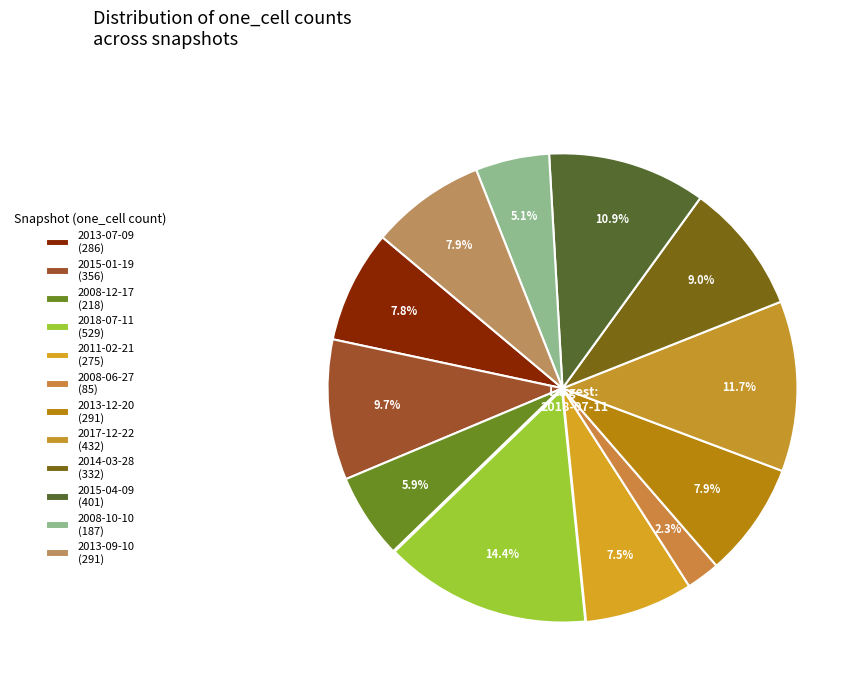

What percentage is NOT represented by 2018-07-11?

85.6%